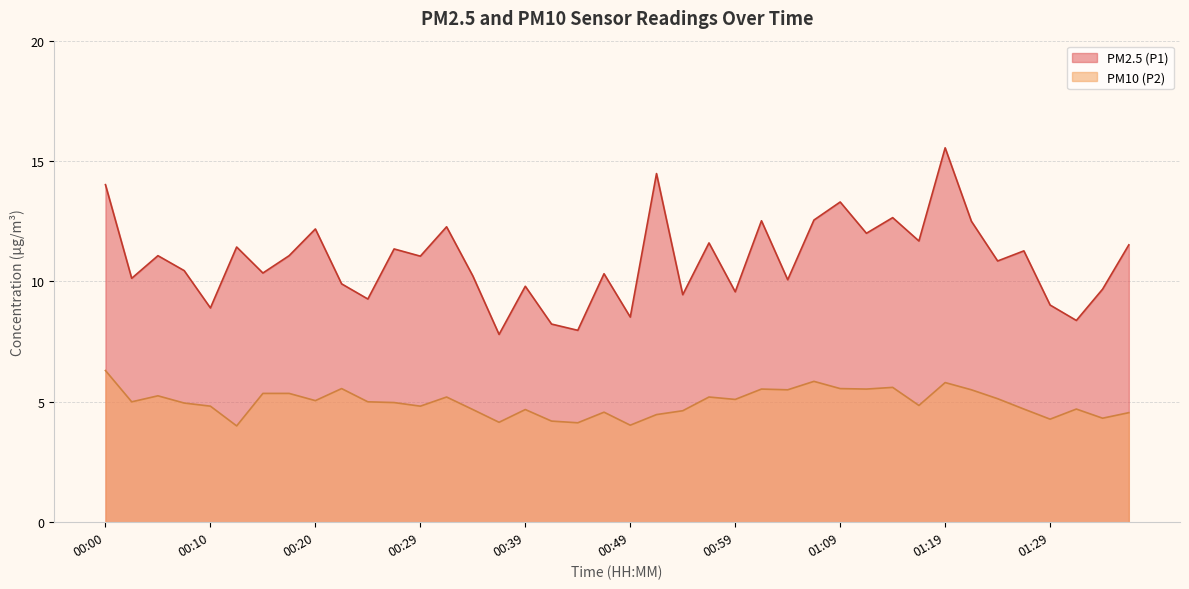

How many lines are shown in the chart?

2